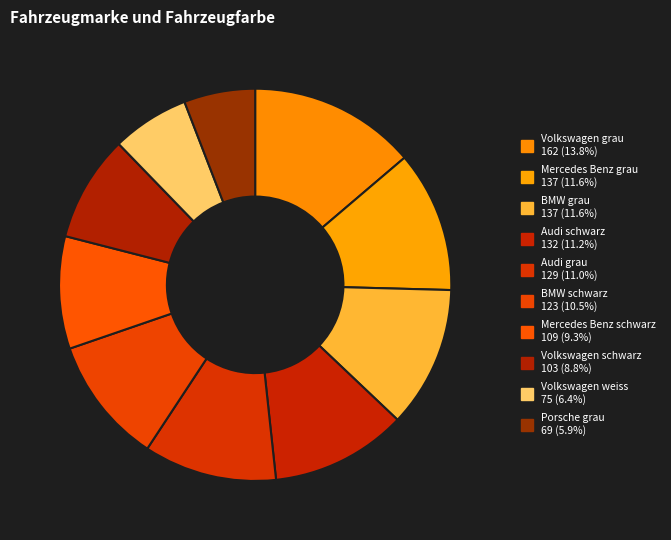

Count the number of slices in the pie.

10